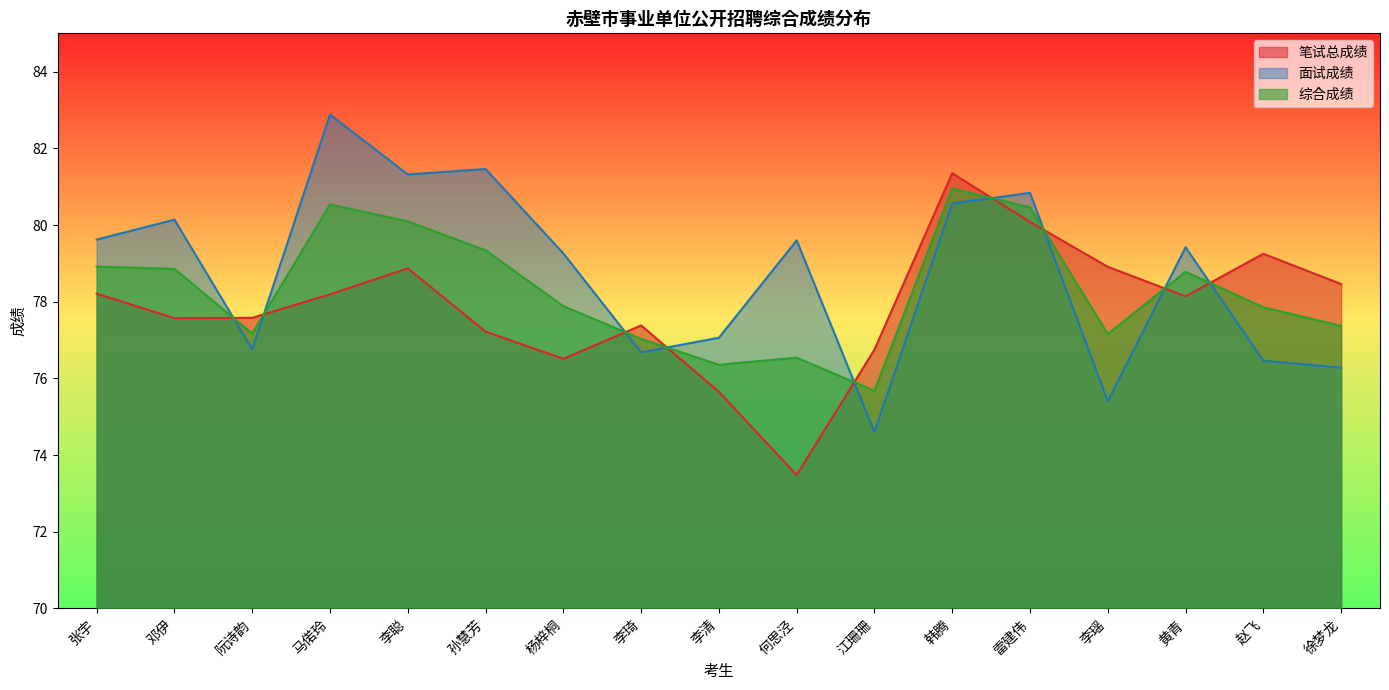

What is the value of the 综合成绩 point at the 14th from the left?

77.2